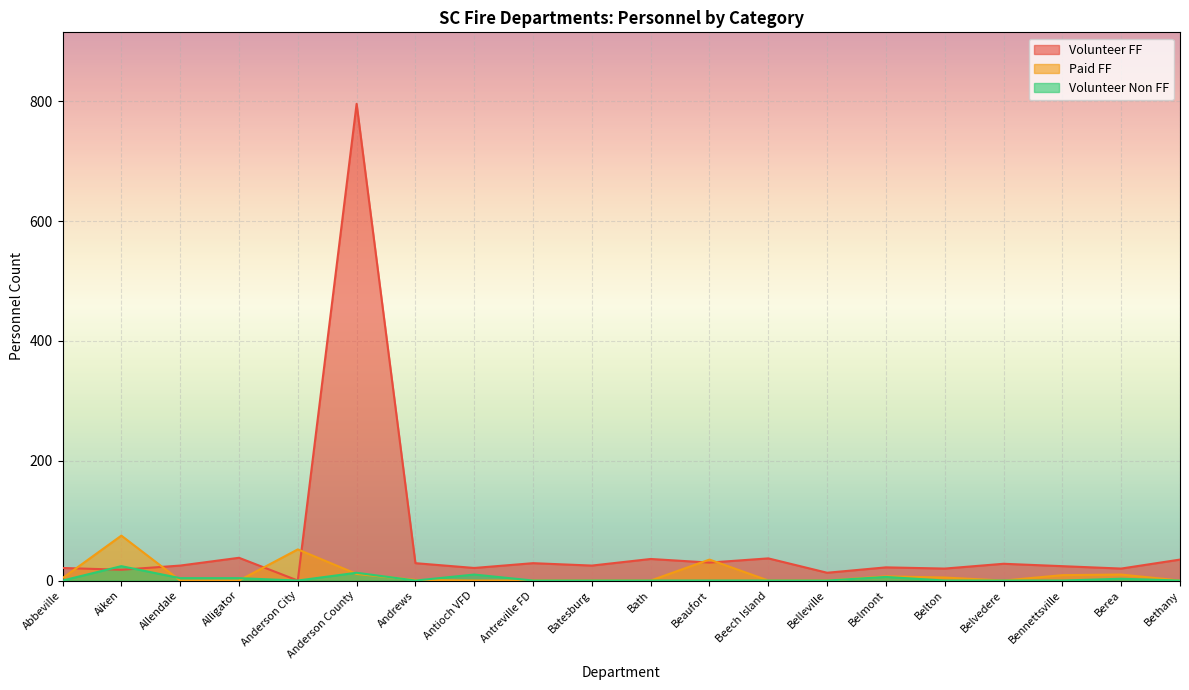

Which series changed the most between Anderson City and Anderson County?

Volunteer FF